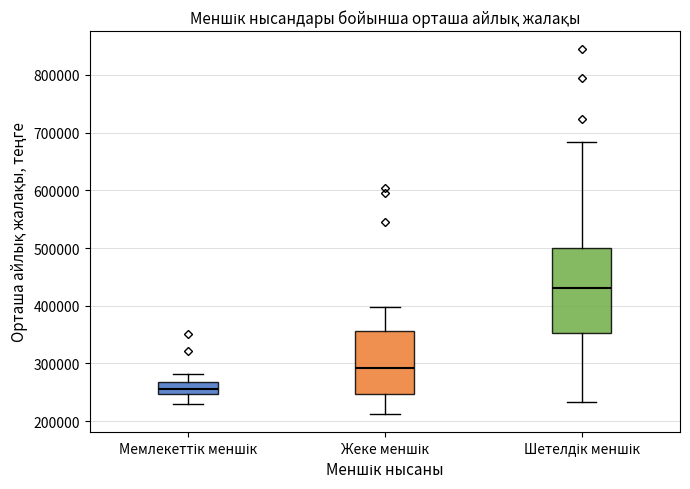

Which box is the tallest, from its lower edge to its upper edge?

Шетелдік меншік